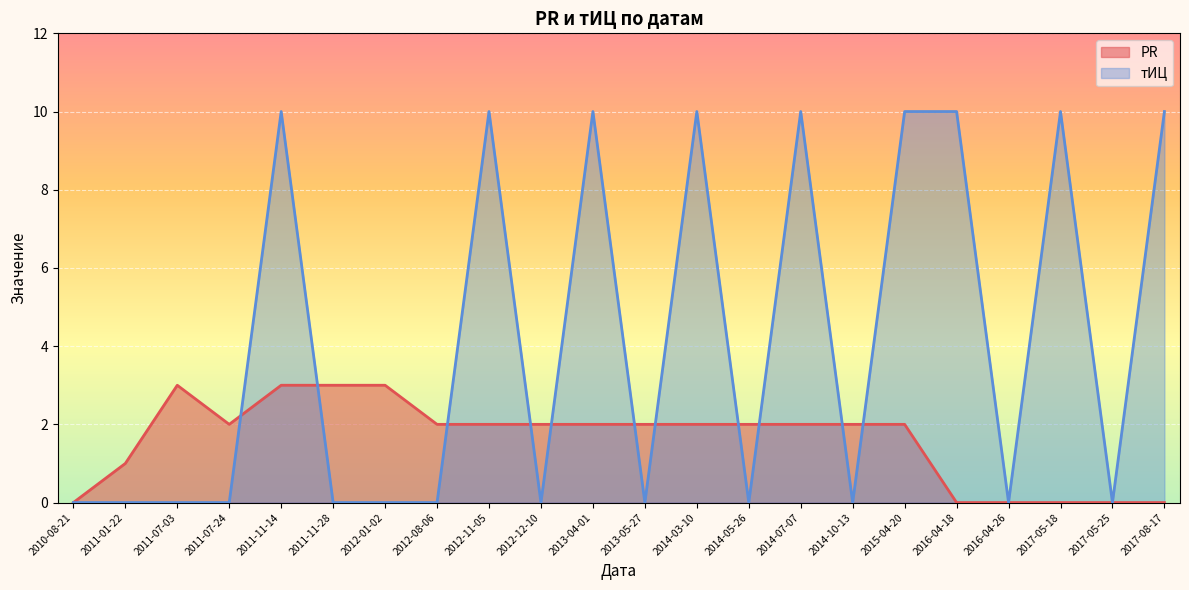

In тИЦ, how many points are higher than both neighbors (excluding endpoints)?

6